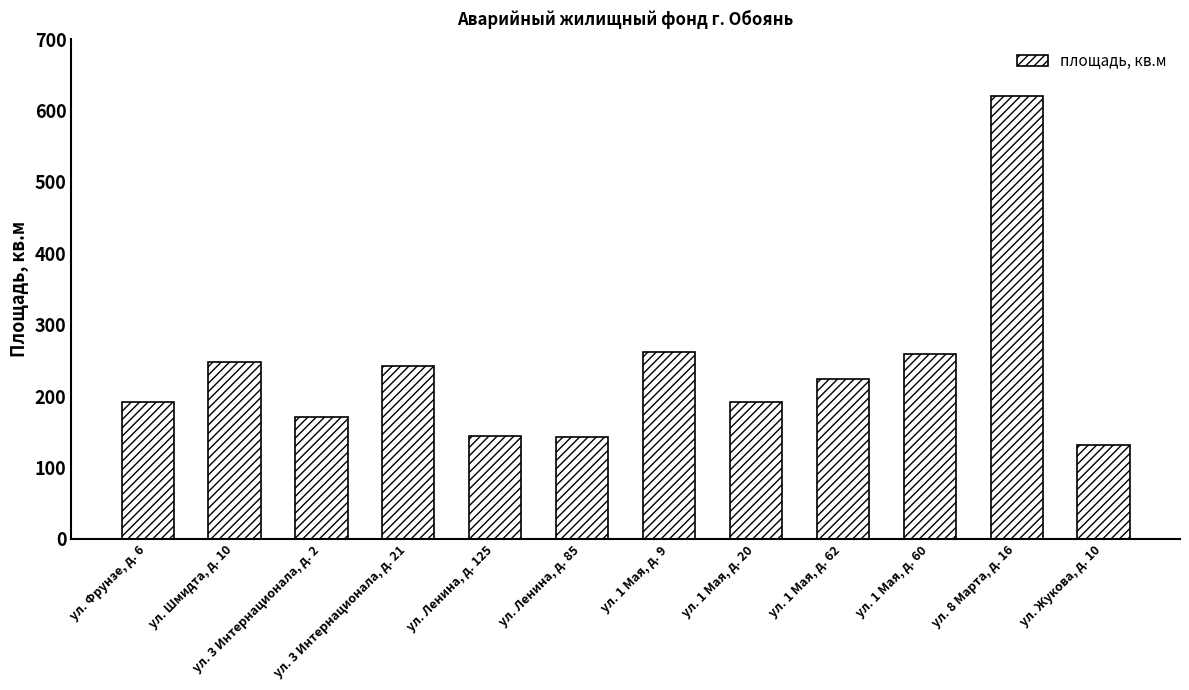

Approximately how many times larger is the value at ул. Шмидта, д. 10 compared to ул. 8 Марта, д. 16?

0.4